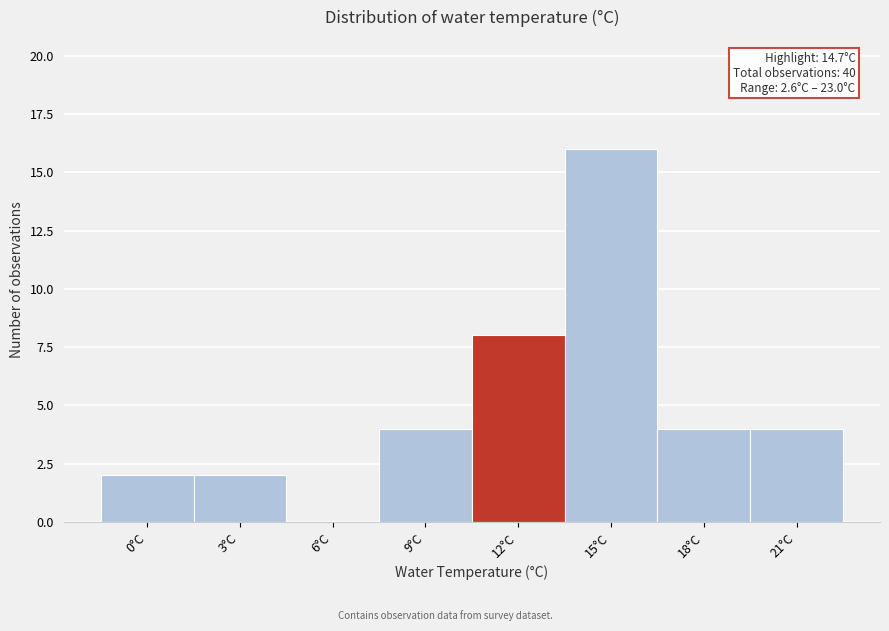

Reading left to right, what are all the values shown in this chart?

0°C=2	3°C=2	6°C=0	9°C=4	12°C=8	15°C=16	18°C=4	21°C=4